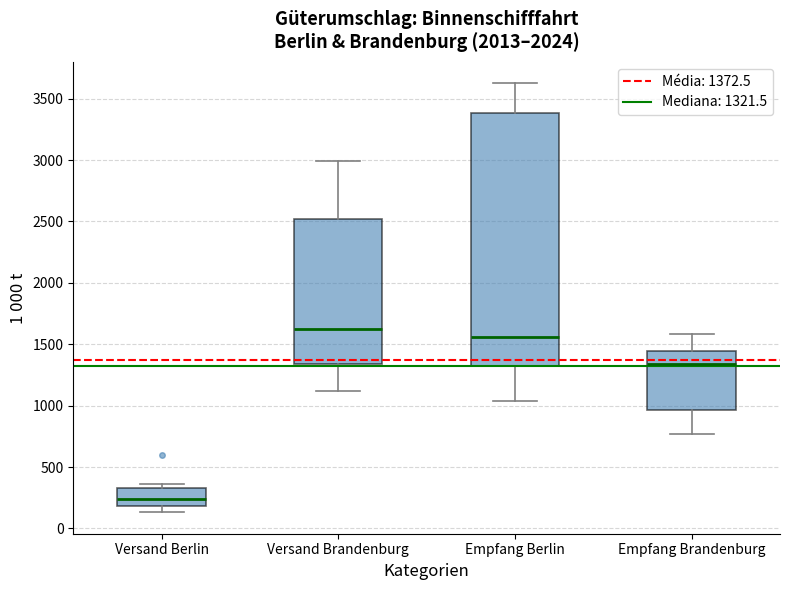

Reading left to right, transcribe this box plot: for each box, give where its median line is, the range the box spans, and where its two whiskers end, as read against the y-axis. The values are not printed on the chart, so give them approximately, as read against the axis.

Versand Berlin: median 250, box 200 to 350, whiskers 150 to 350 (just above the box's upper edge)
Versand Brandenburg: median 1600, box 1350 to 2500, whiskers 1100 to 3000
Empfang Berlin: median 1550, box 1300 to 3400, whiskers 1050 to 3600
Empfang Brandenburg: median 1350, box 950 to 1450, whiskers 750 to 1600